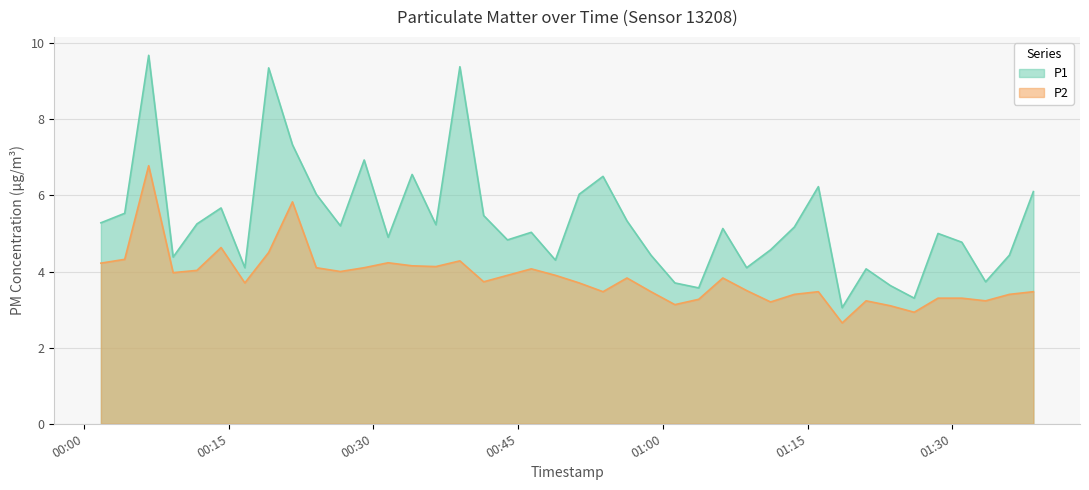

What are all the series names shown in the legend?

P1, P2